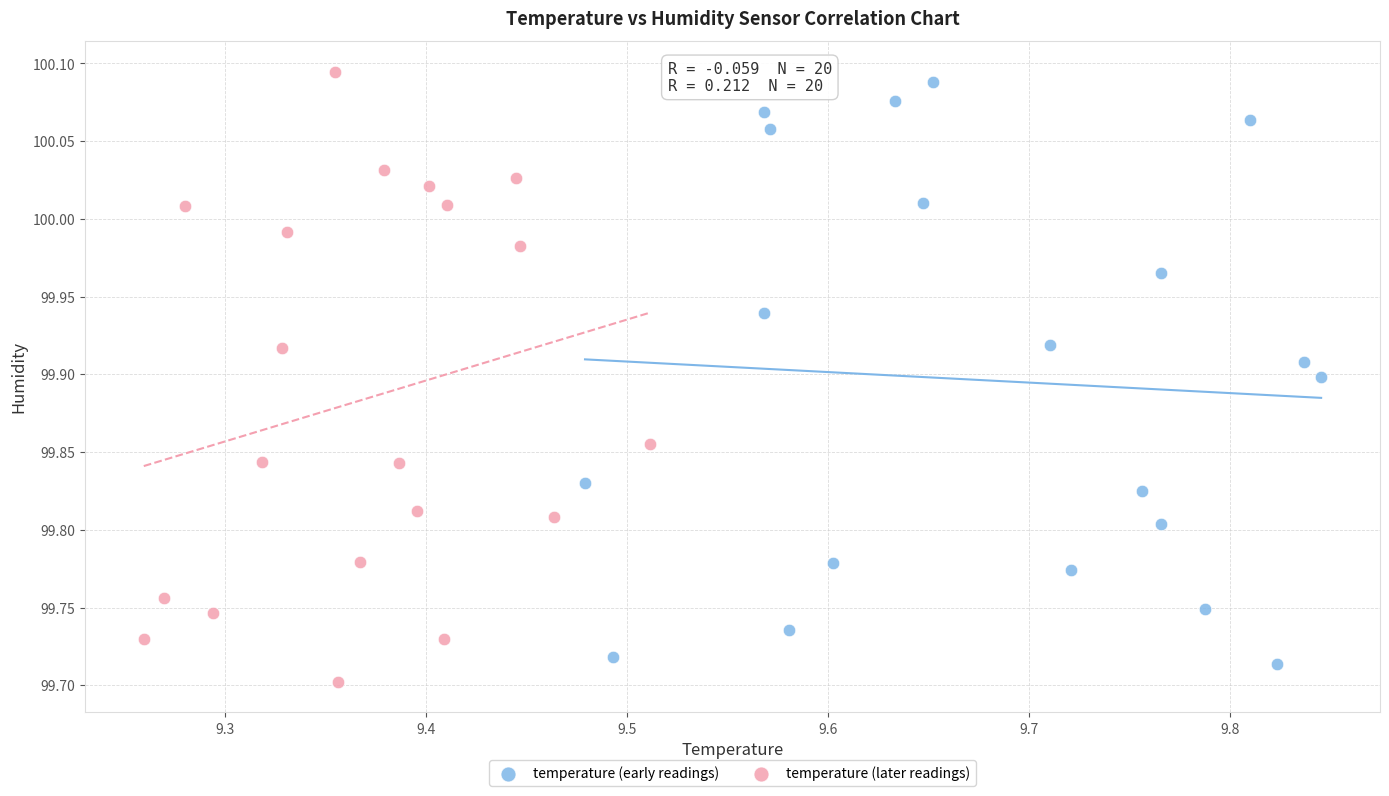

What are all the series names shown in the legend?

temperature (early readings), temperature (later readings)